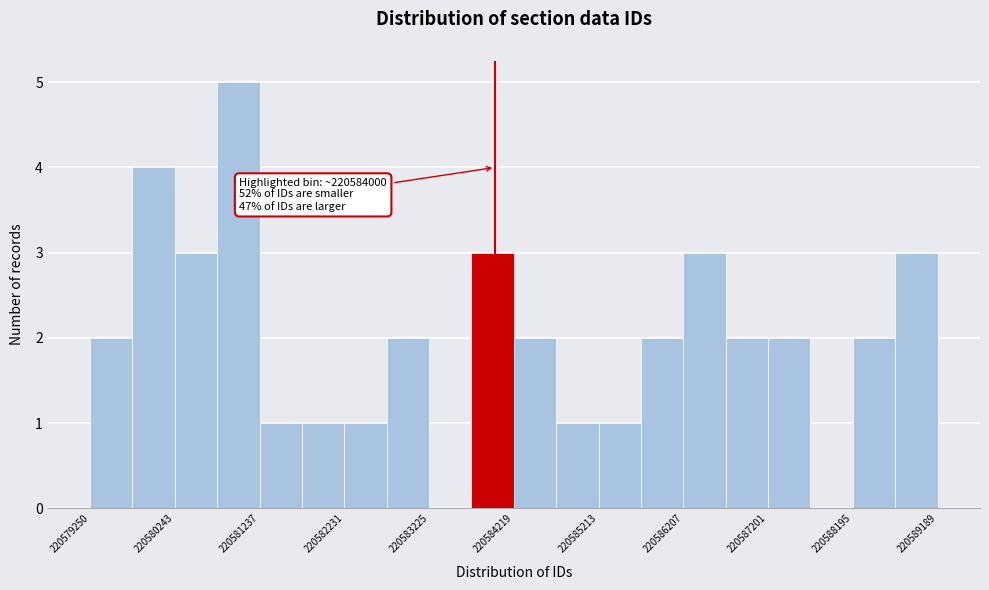

Over which range of the x-axis is the bar tallest?

220580700 to 220581200